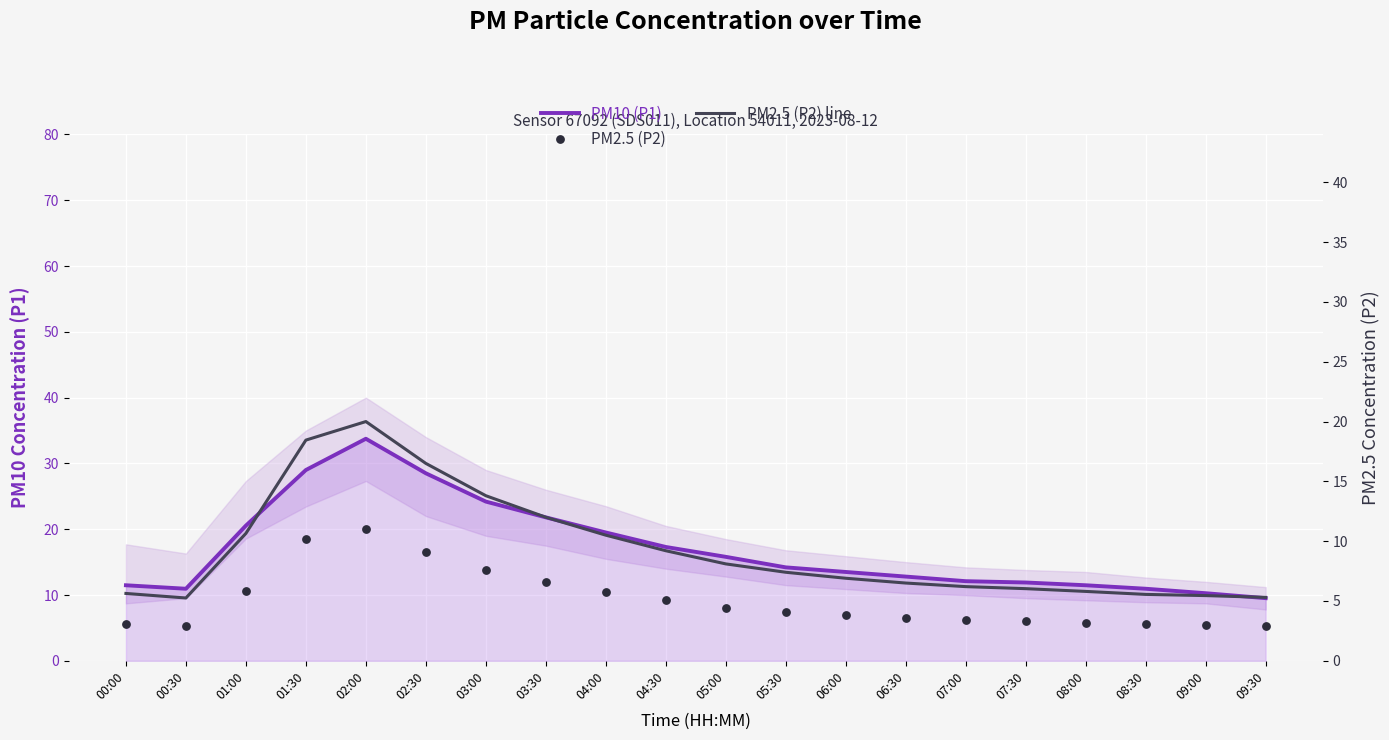

Which series has the largest total across all categories?

PM10 (P1)